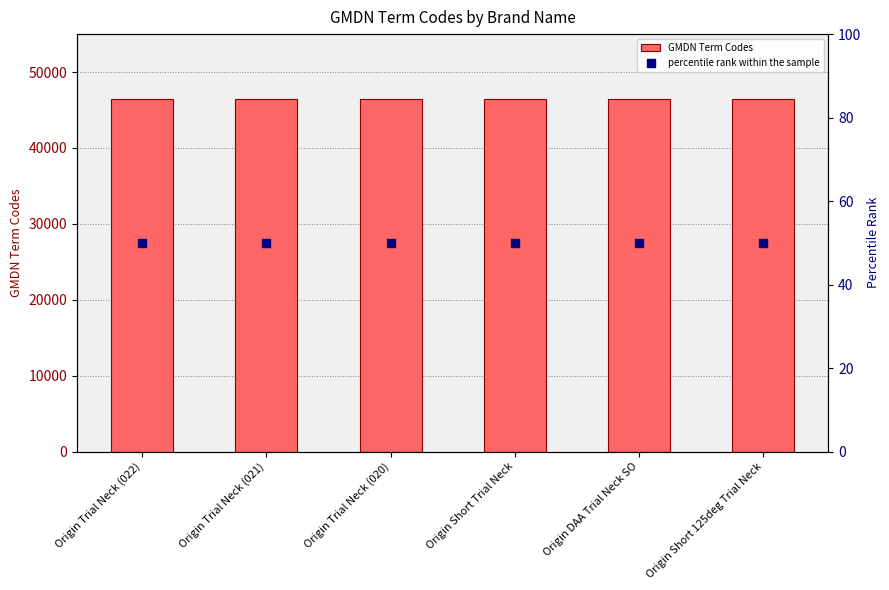

What is the total value across all series at Origin Short Trial Neck?

46529